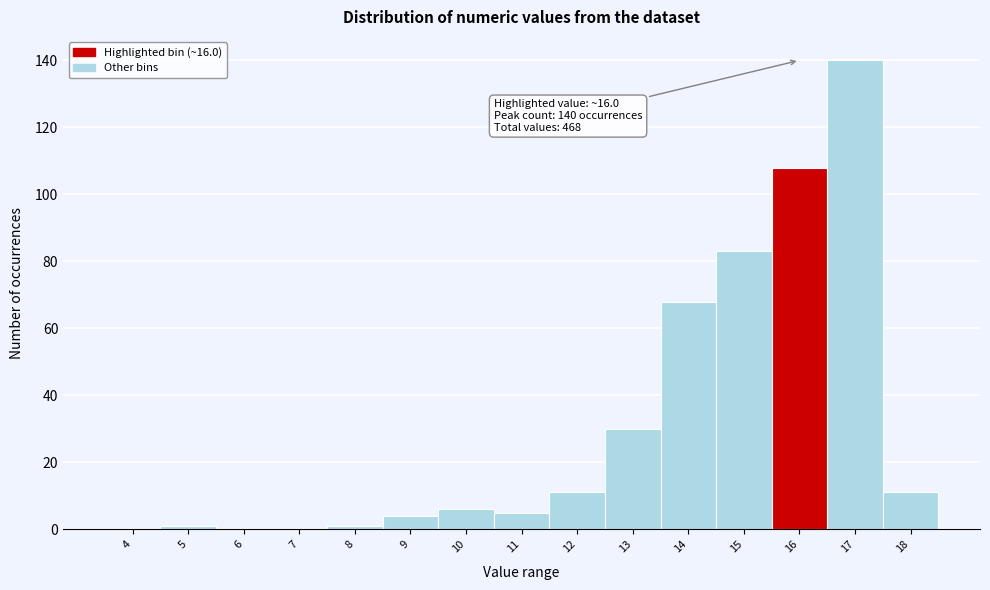

Reading left to right, what are all the values shown in this chart?

4=0	5=1	6=0	7=0	8=1	9=4	10=6	11=5	12=11	13=30	14=68	15=83	16=108	17=140	18=11